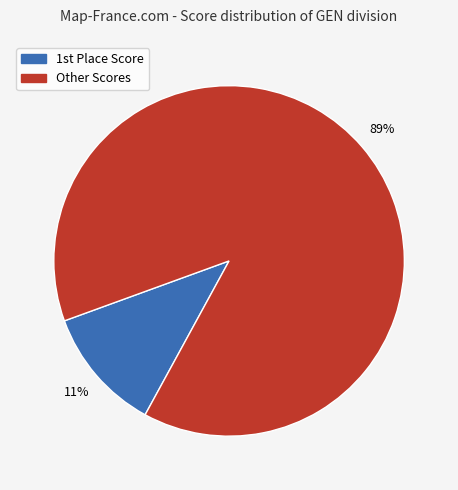

Is there any slice that represents more than half of the pie?

Yes